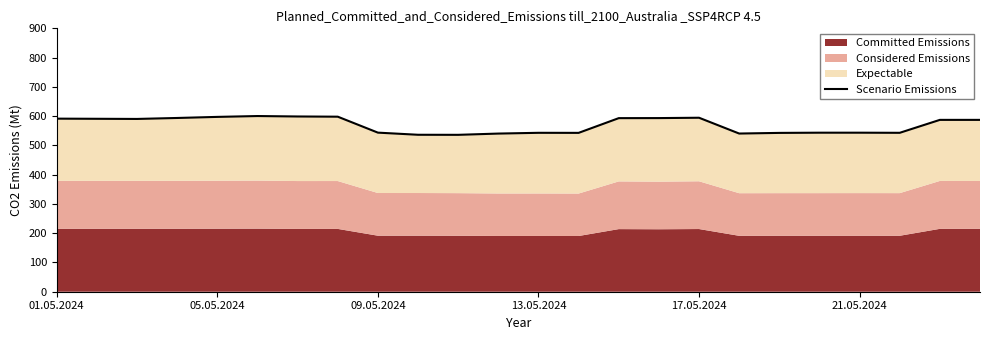

Approximately how many times larger is the value at 15 compared to 09.05.2024?

1.0